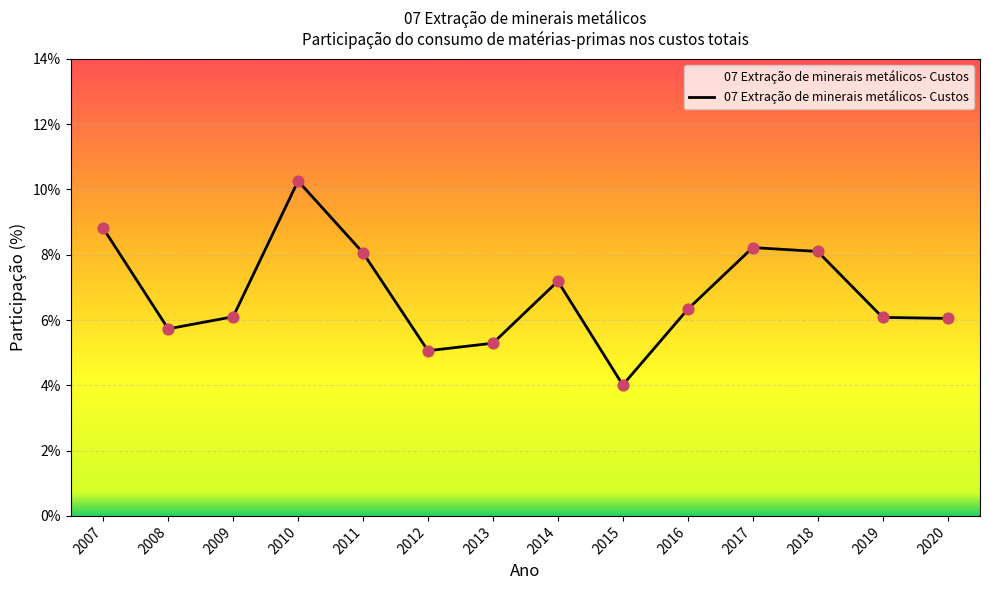

Between 2010 and 2009, which is larger?

2010